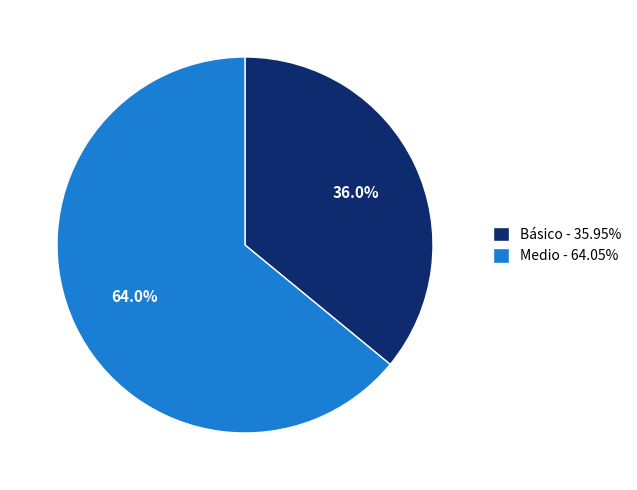

To the nearest percent, what is the average slice percentage?

50%